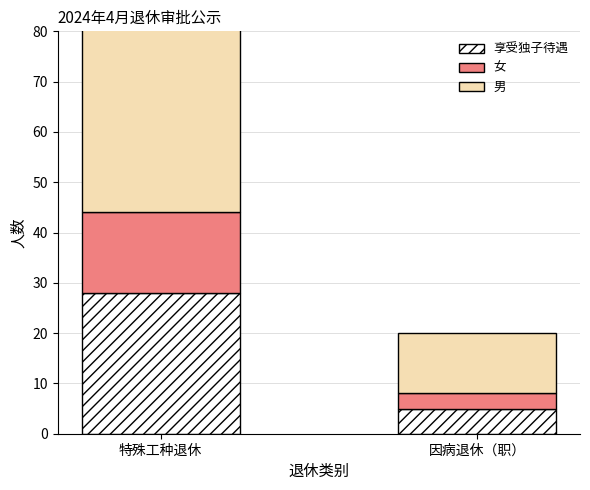

What is the lowest value of the 享受独子待遇 series?

5